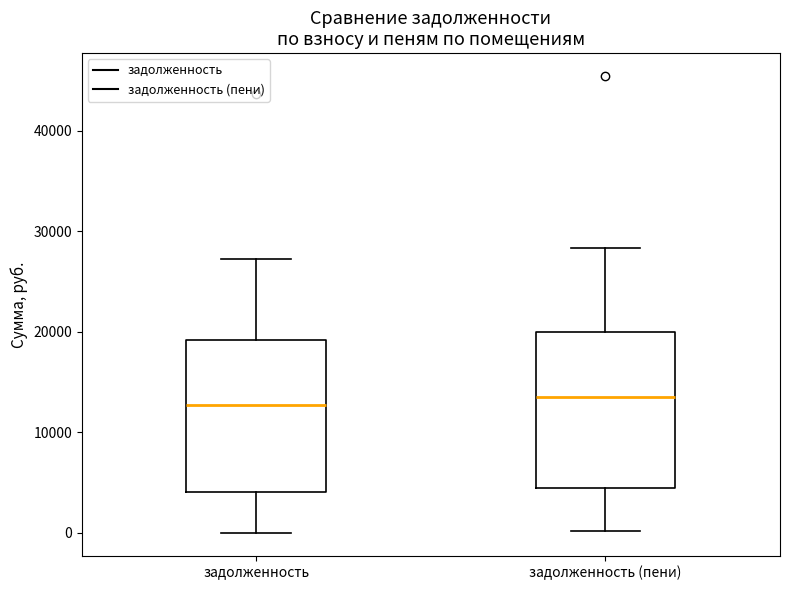

Reading left to right, read every box against the y-axis: the position of its median line, the range the box covers, and the ends of its whiskers. The values are not printed on the chart, so give them approximately, as read against the axis.

задолженность: median 13000, box 4000 to 19000, whiskers 0 to 27000
задолженность (пени): median 14000, box 4000 to 20000, whiskers 0 to 28000